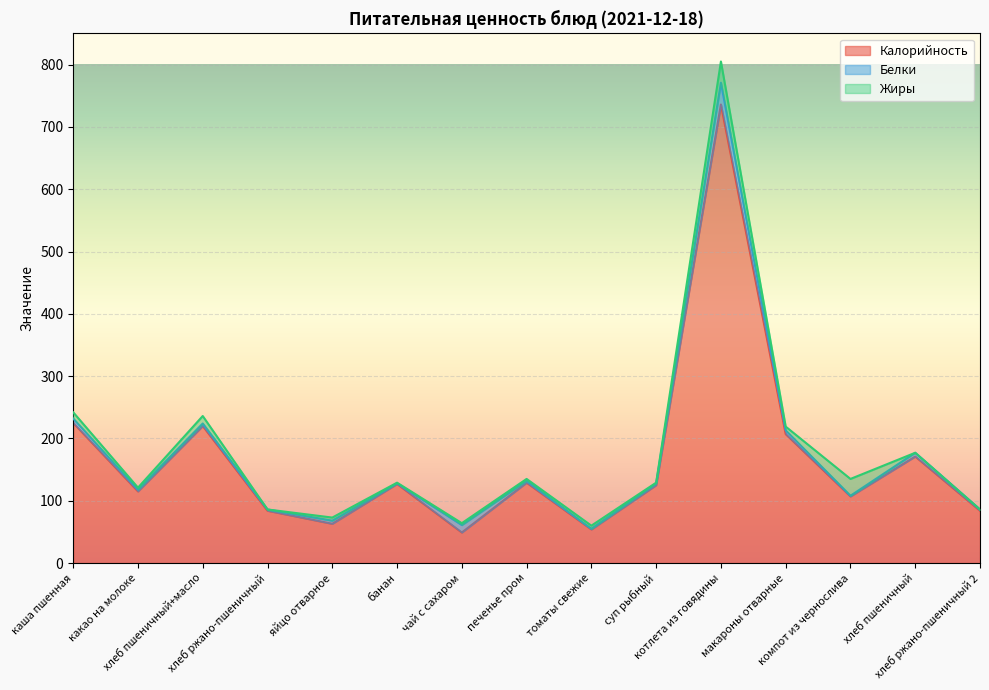

Reading left to right, list all the values displayed in this chart.

Калорийность: 225	115	220	84	63	127	49	129	54	125	736	207	107	171	84
Белки: 7	3	4	2	5	1	12	3	1	3	35	6	1	6	2
Жиры: 10	3	12	0	5	1	3	3	5	1	34	6	27	0	0